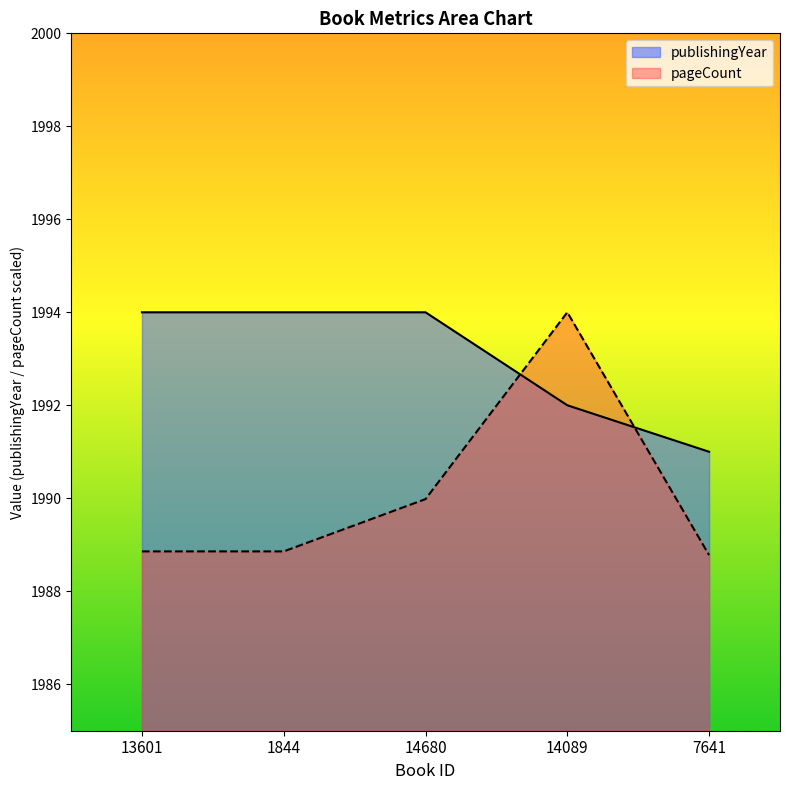

What is the label of the 3rd point from the left?

14680